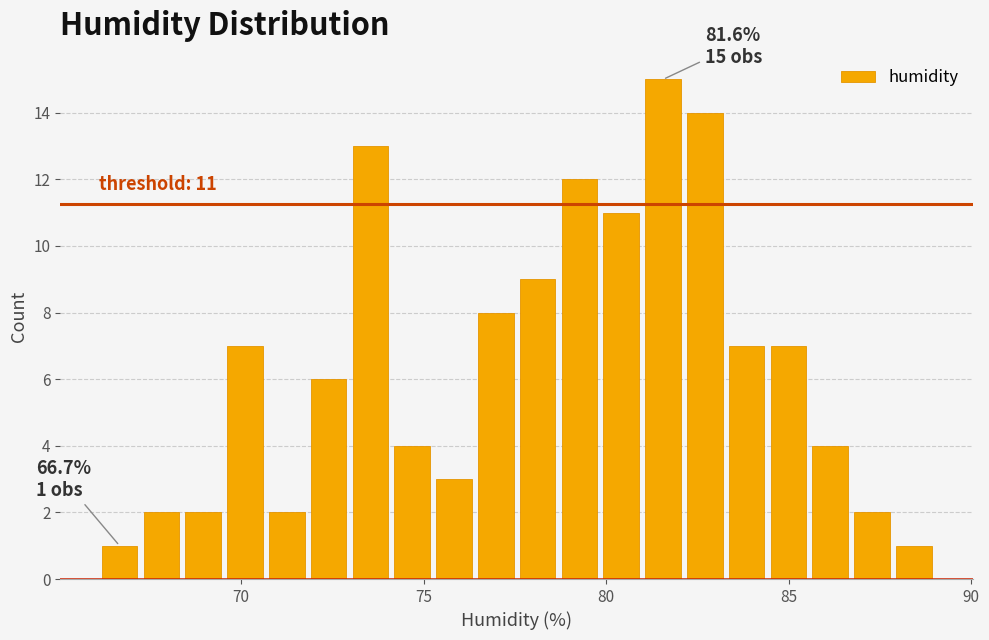

Around what value on the x-axis is the tallest bar? Give the approximate position of its centre, as read against the axis.

81.5